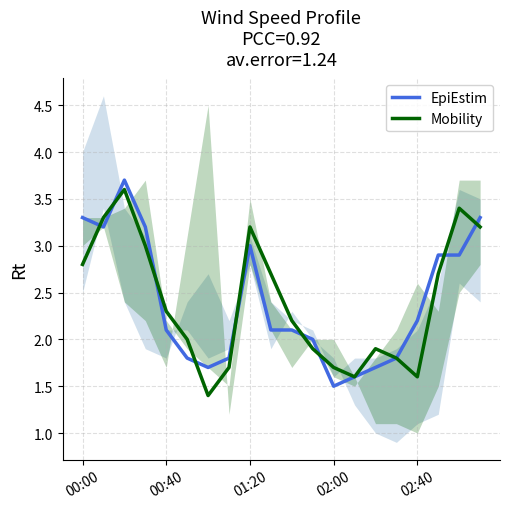

What is the highest value of the EpiEstim series?

3.7